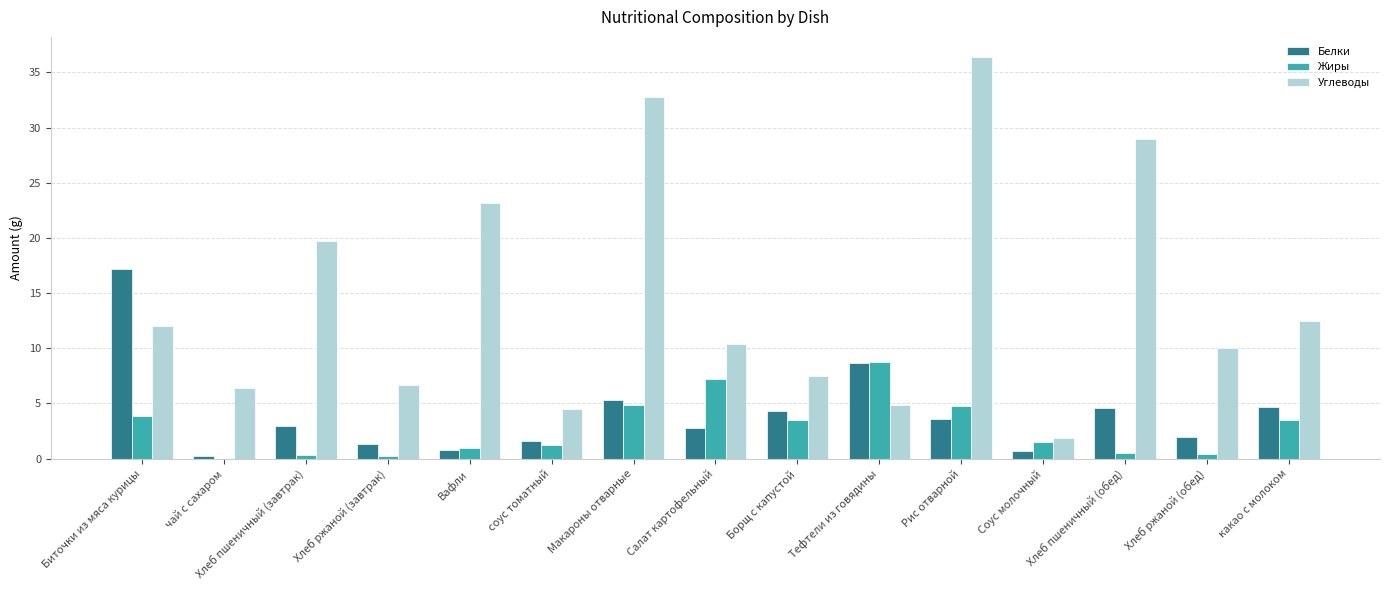

Does the chart contain stacked bars?

No